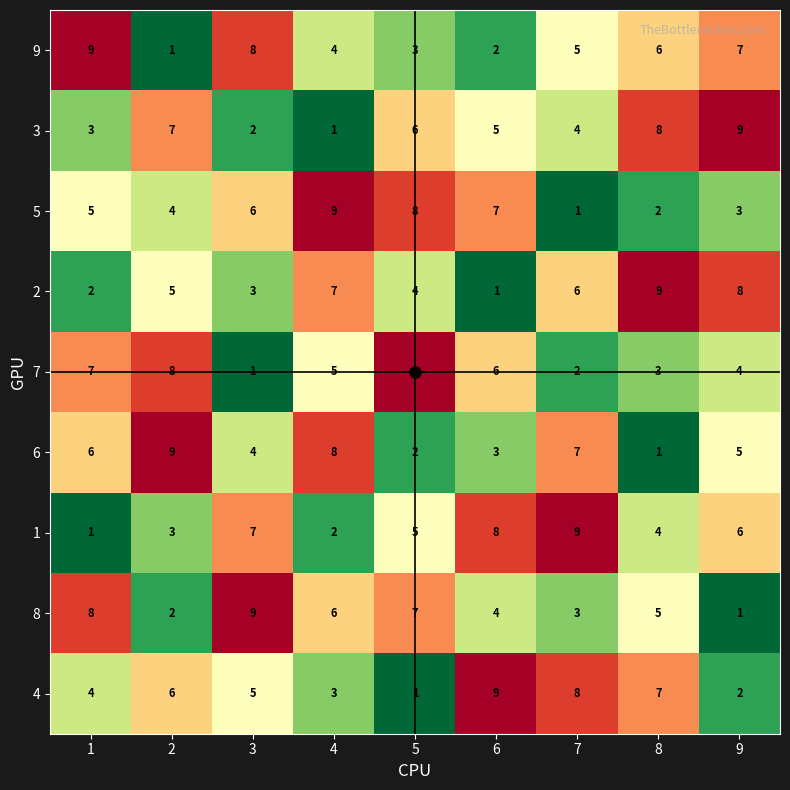

What is the spread (max minus min) of values at 7?

8